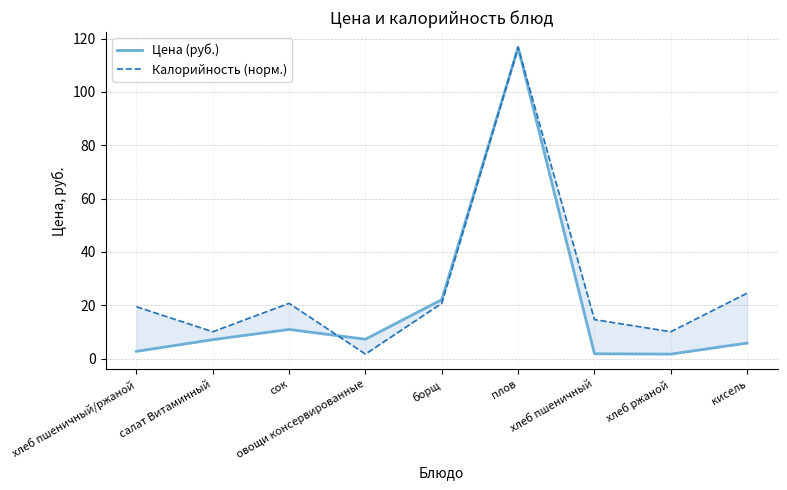

How many intersections are there between Цена (руб.) and Калорийность (норм.)?

1